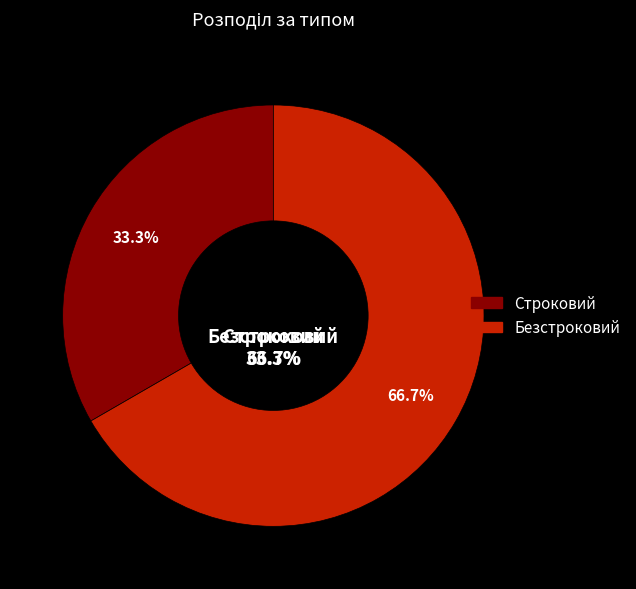

Which category has the smallest portion of the pie?

Строковий